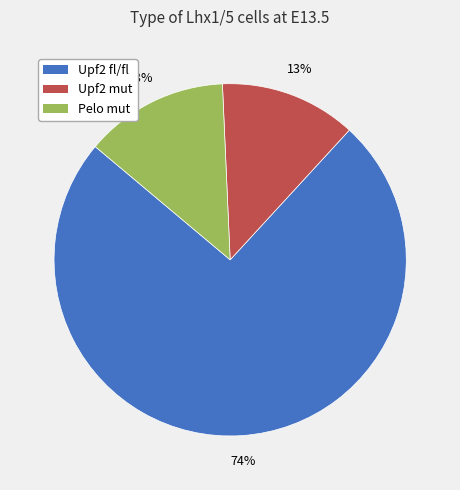

What is the largest slice in the pie chart?

Upf2 fl/fl